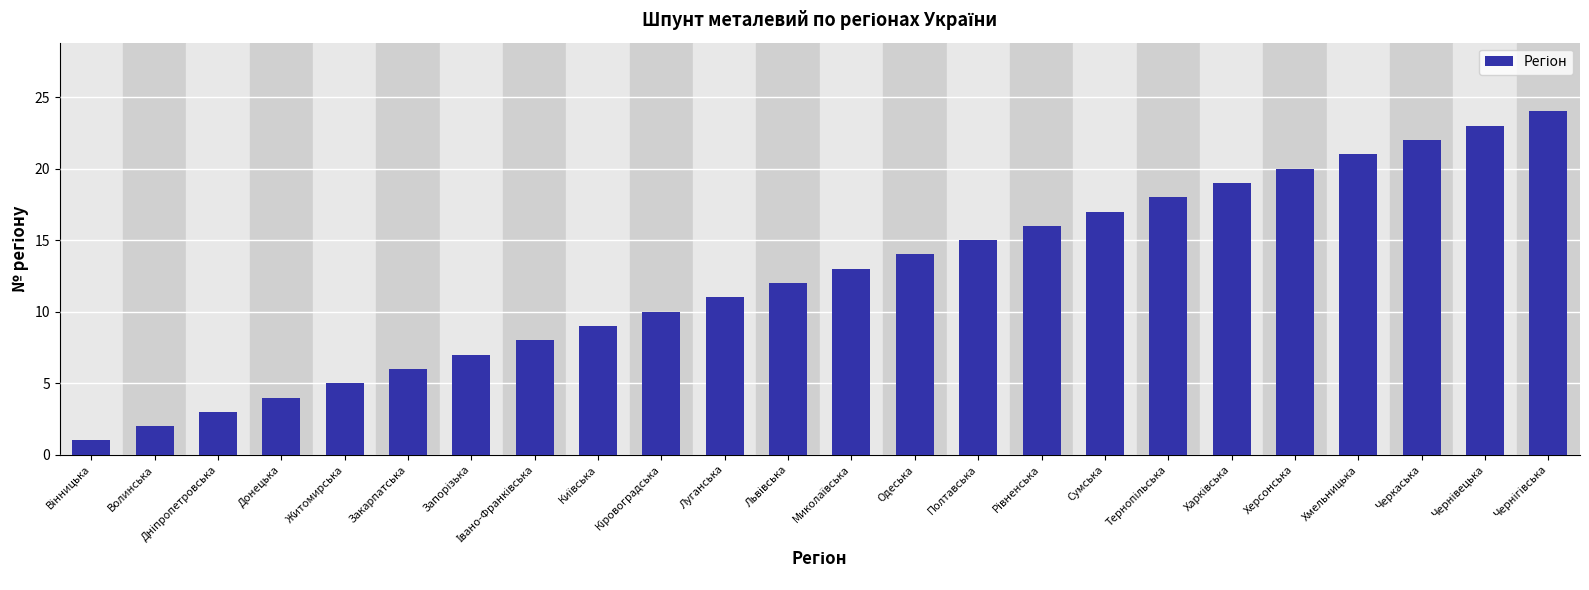

What is the label of the 19th bar from the right?

Закарпатська